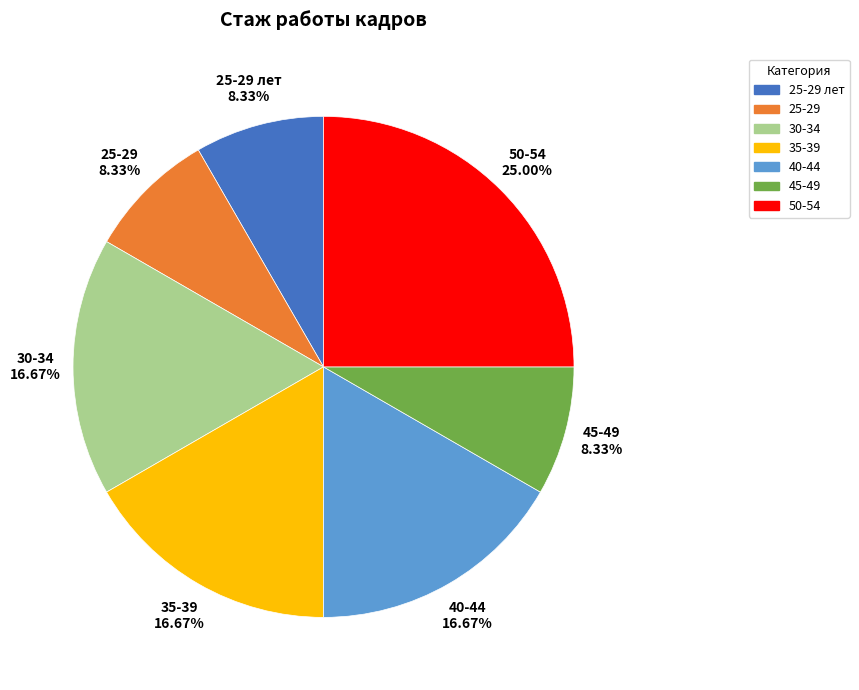

To the nearest percent, what is the average slice percentage?

14%